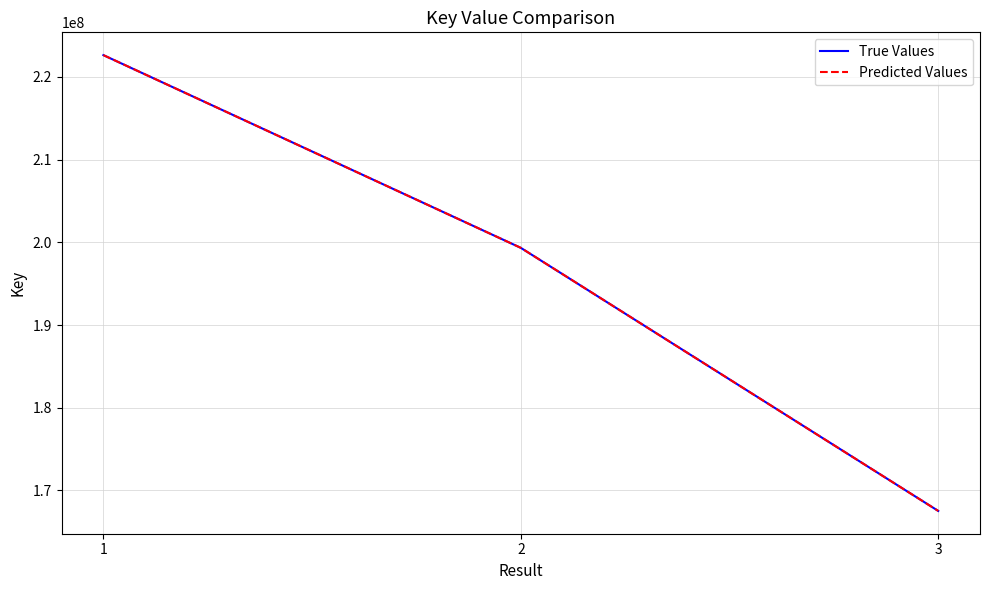

Which series has the largest total across all categories?

True Values